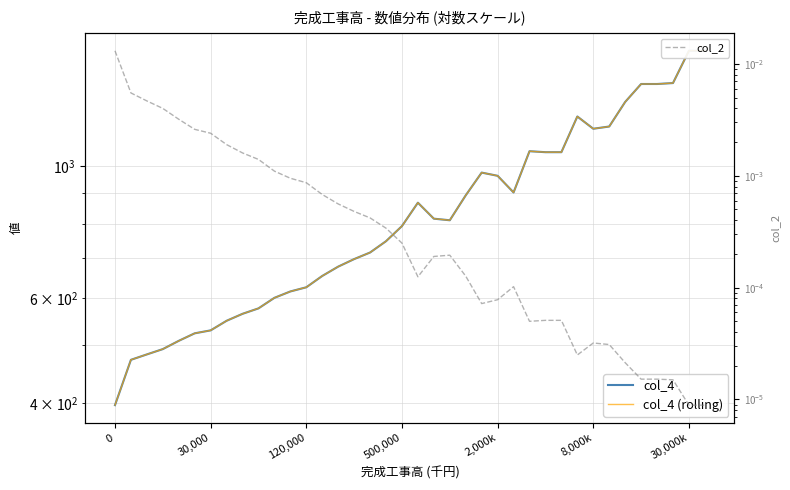

List the labels in order of col_2 value, smallest first.

36, 37, 35, 33, 34, 32, 29, 31, 30, 26, 27, 28, 23, 24, 25, 19, 22, 20, 21, 18, 17, 16, 15, 14, 13, 12, 11, 10, 9, 8, 7, 30,000k, 8,000k, 2,000k, 500,000, 120,000, 30,000, 0